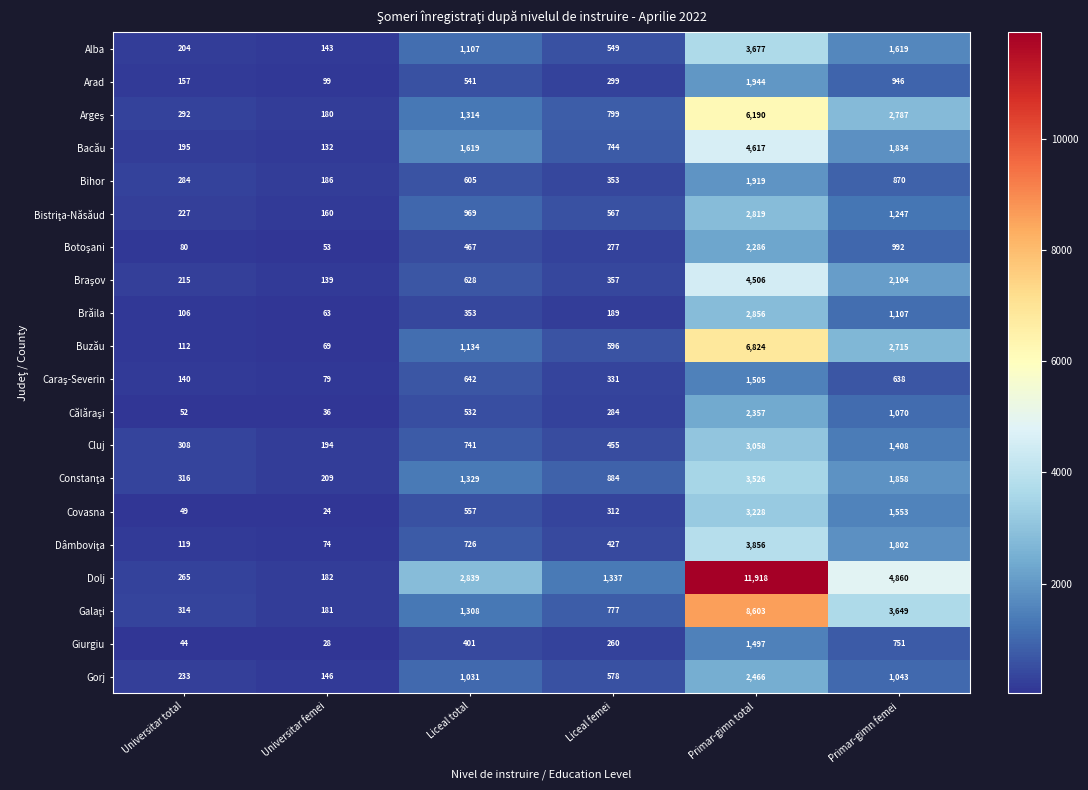

The value of Bacău at Universitar femei is 214. True or false?

False